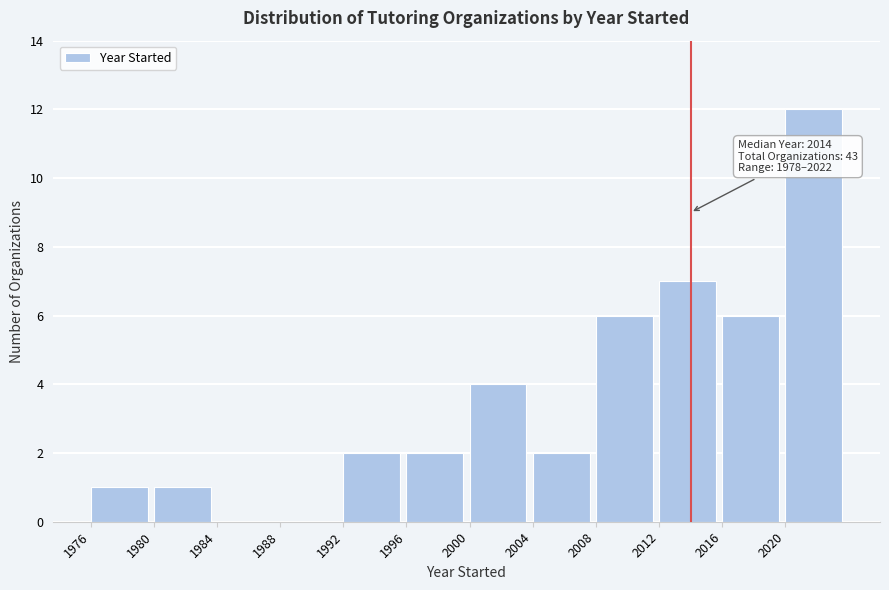

Over which range of the x-axis is the bar tallest?

2020 to 2024